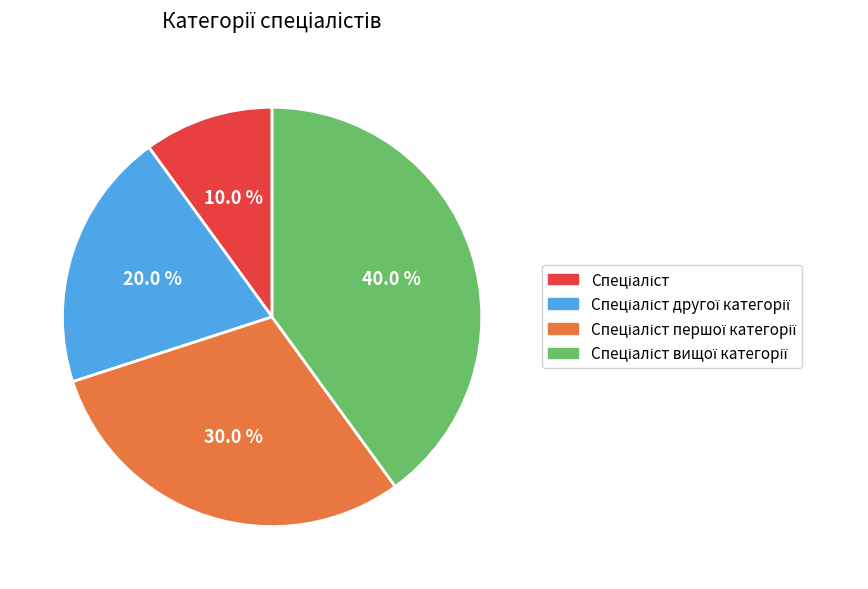

Is there a majority slice in this chart?

No